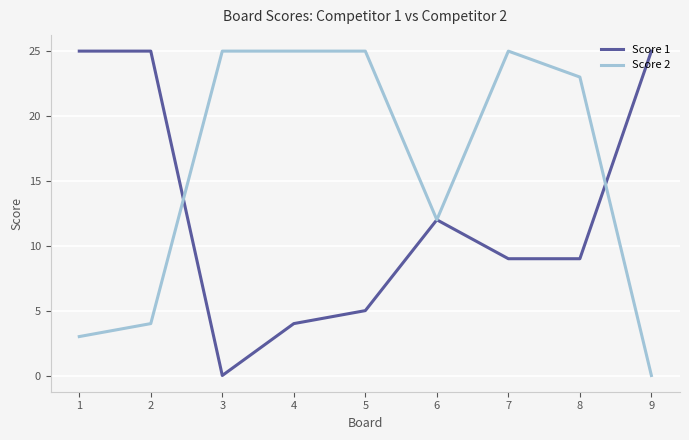

Does the chart display data point markers on the line(s)?

No